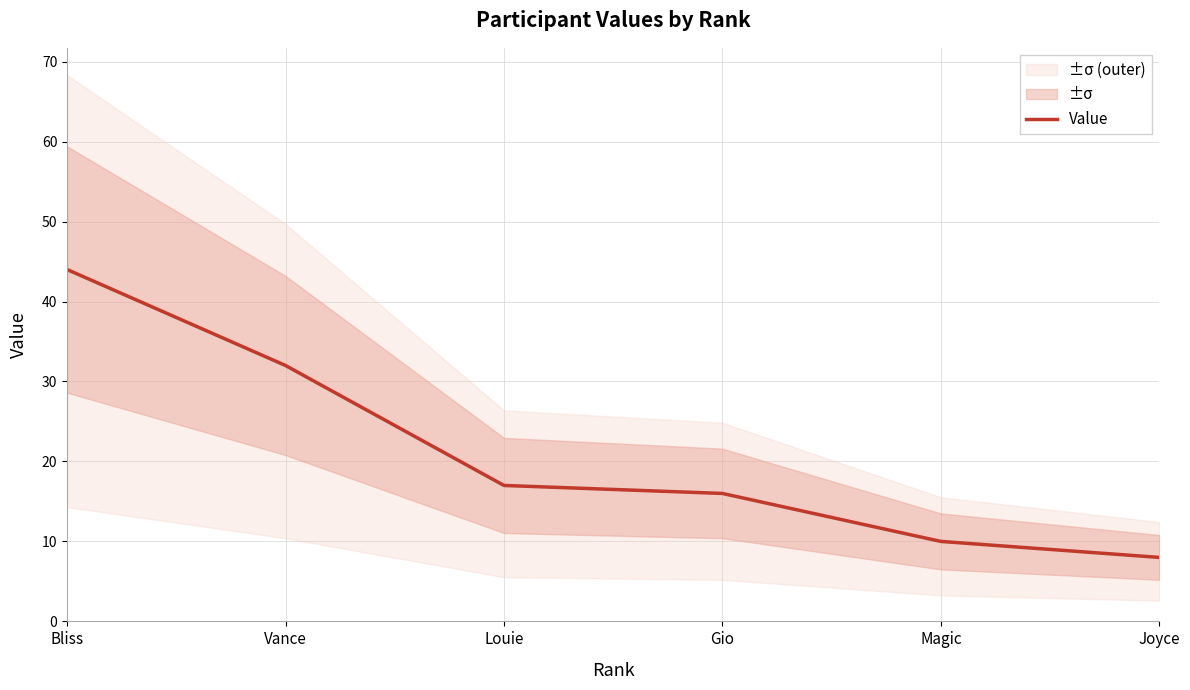

Read the value at Bliss, to the nearest 5.

45